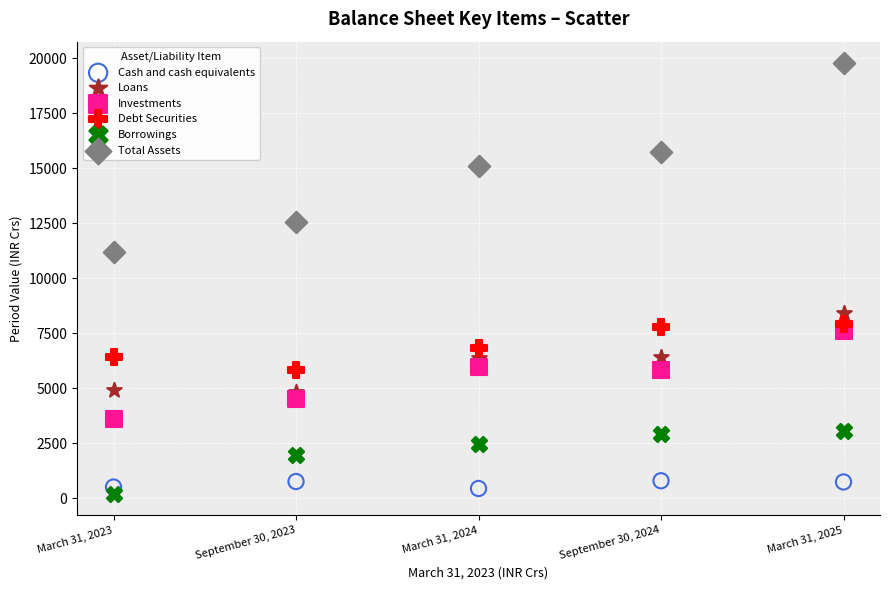

Across all data points, what is the range of Y values (max minus min)?

19567.3